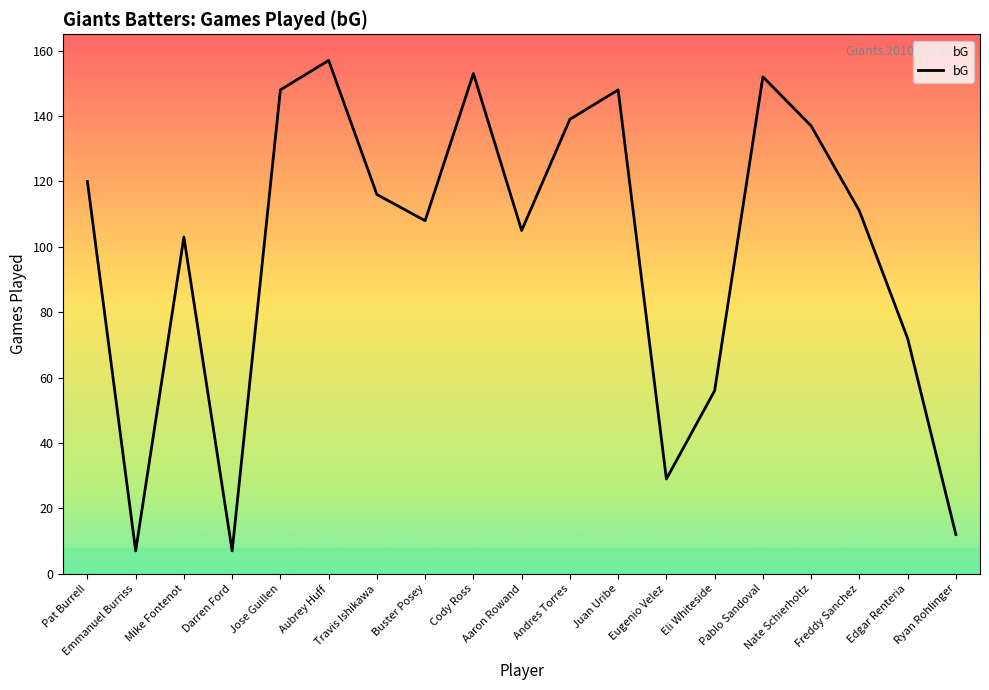

What is the greatest value displayed?

157